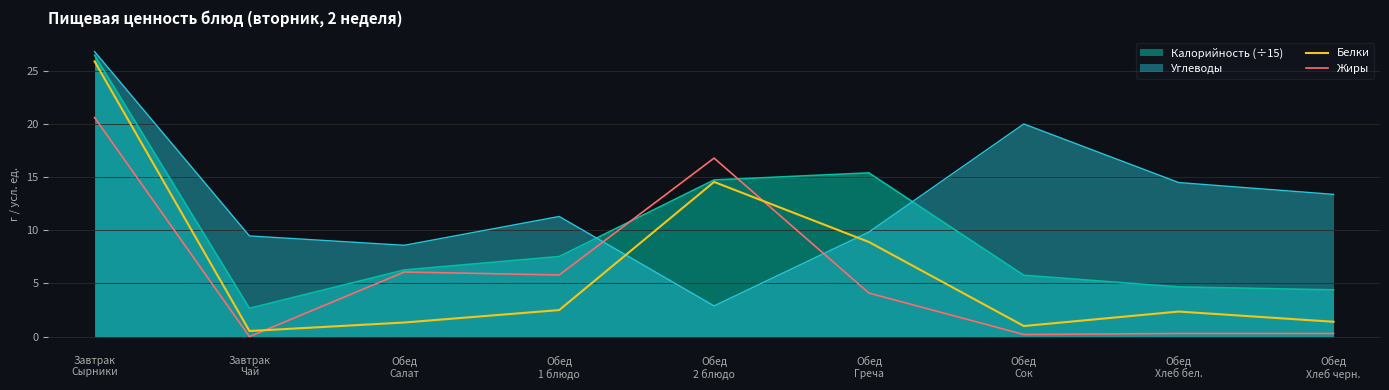

Between Обед
Греча and Обед
Хлеб бел., which series saw the biggest shift?

Калорийность (÷15)